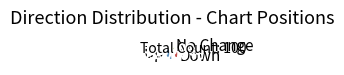

Which category has the biggest portion of the pie?

Up